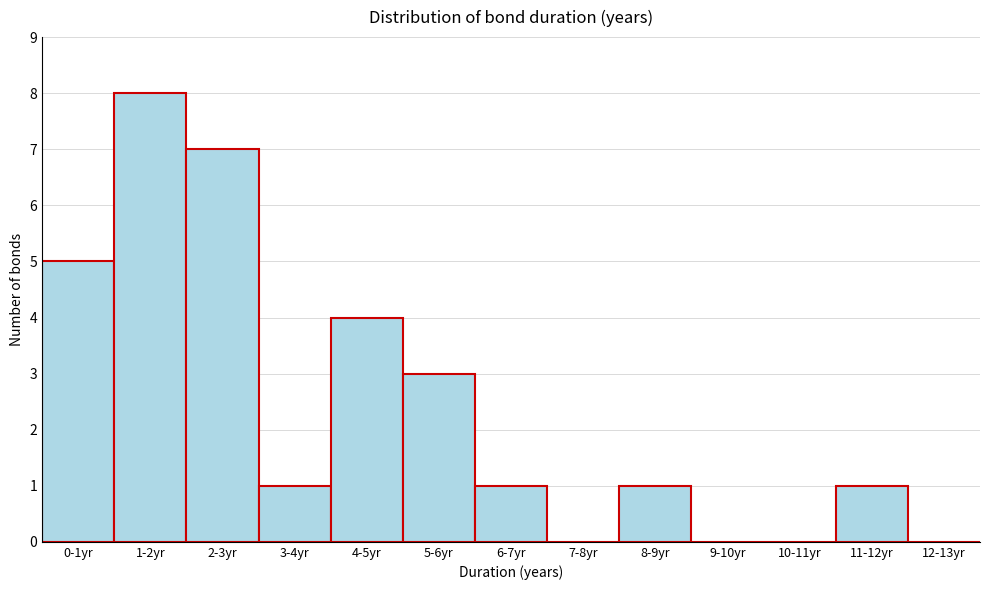

Reading left to right, extract all data points from this chart.

0-1yr=5	1-2yr=8	2-3yr=7	3-4yr=1	4-5yr=4	5-6yr=3	6-7yr=1	7-8yr=0	8-9yr=1	9-10yr=0	10-11yr=0	11-12yr=1	12-13yr=0